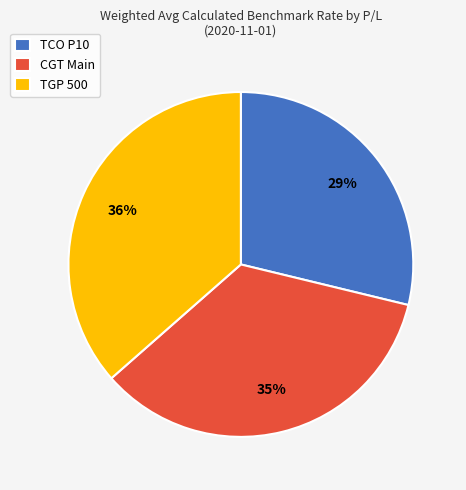

Do TCO P10 and CGT Main together represent more than half of the pie?

Yes